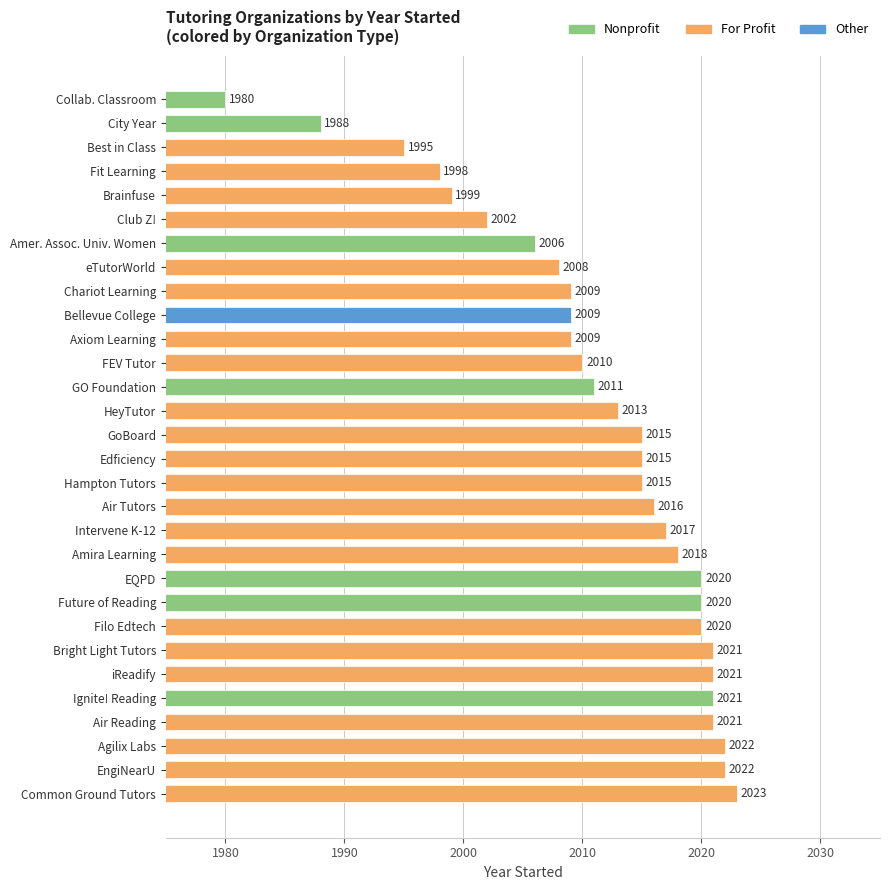

Count the number of data series in this chart.

1